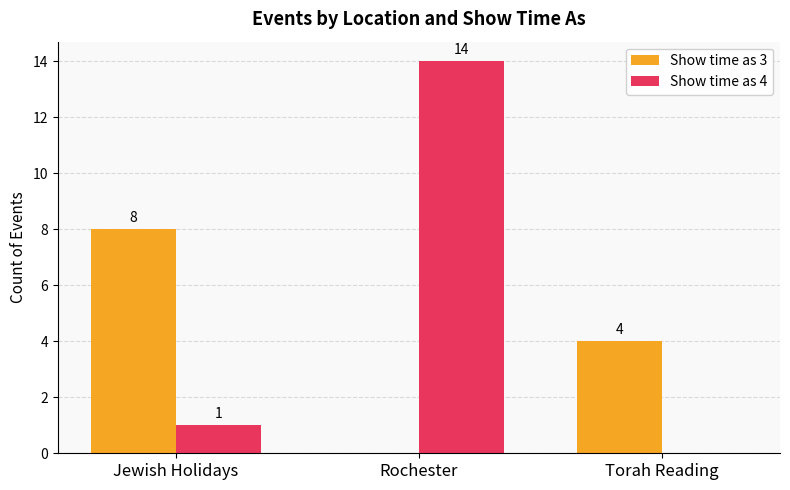

Does the chart contain stacked bars?

No